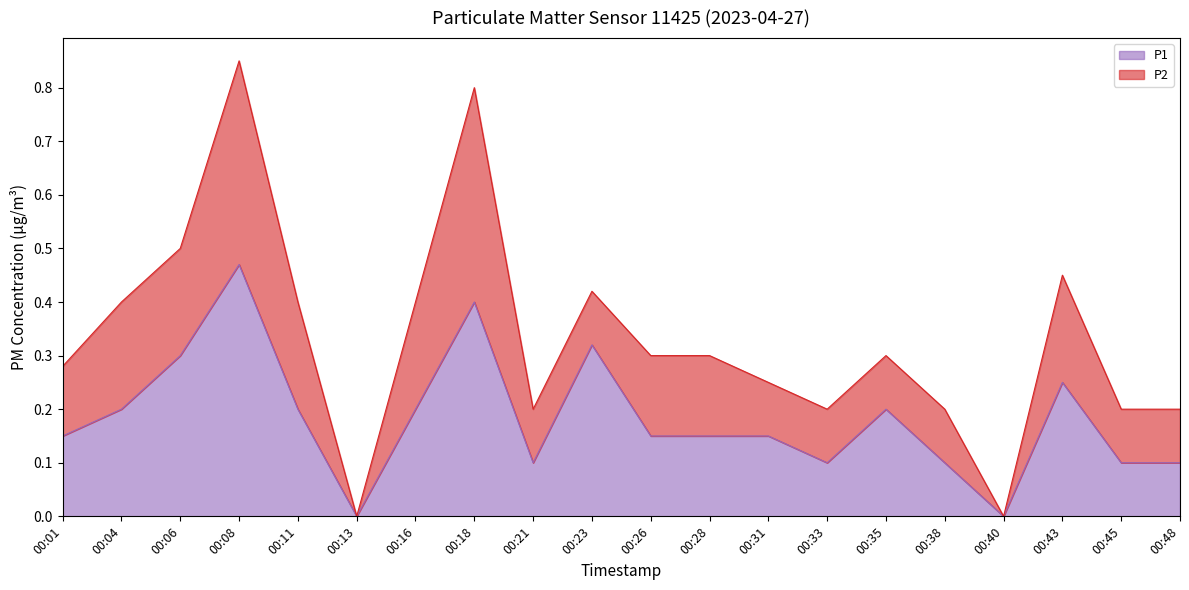

True or false: the data shows 0.1 at 00:38.

True